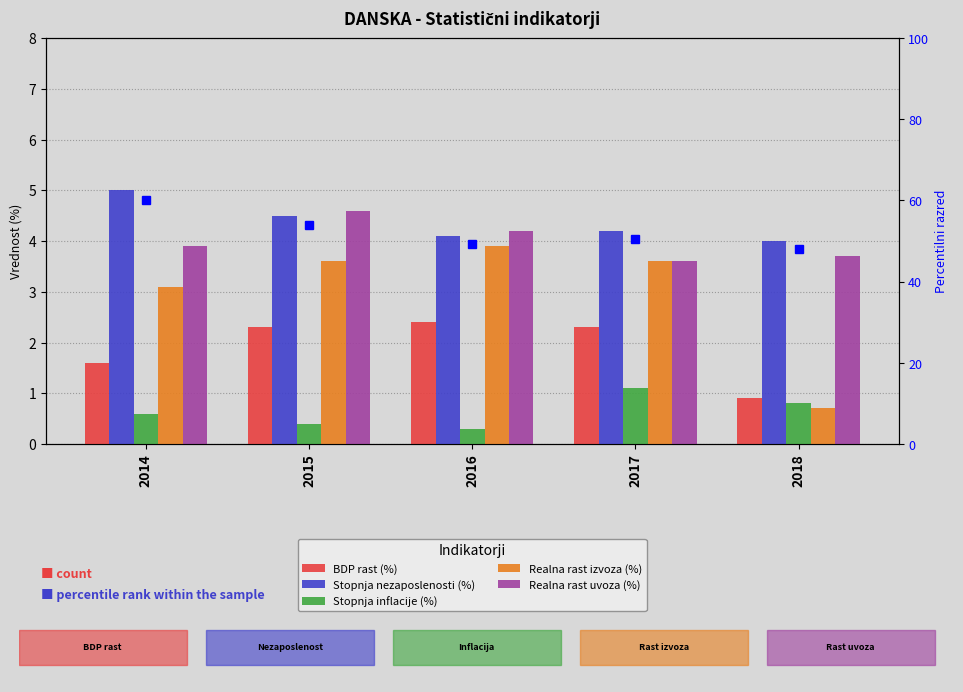

Reading left to right, list all the values displayed in this chart.

BDP rast (%): 2014=1.6	2015=2.3	2016=2.4	2017=2.3	2018=0.9
Stopnja nezaposlenosti (%): 2014=5.0	2015=4.5	2016=4.1	2017=4.2	2018=4.0
Stopnja inflacije (%): 2014=0.6	2015=0.4	2016=0.3	2017=1.1	2018=0.8
Realna rast izvoza (%): 2014=3.1	2015=3.6	2016=3.9	2017=3.6	2018=0.7
Realna rast uvoza (%): 2014=3.9	2015=4.6	2016=4.2	2017=3.6	2018=3.7